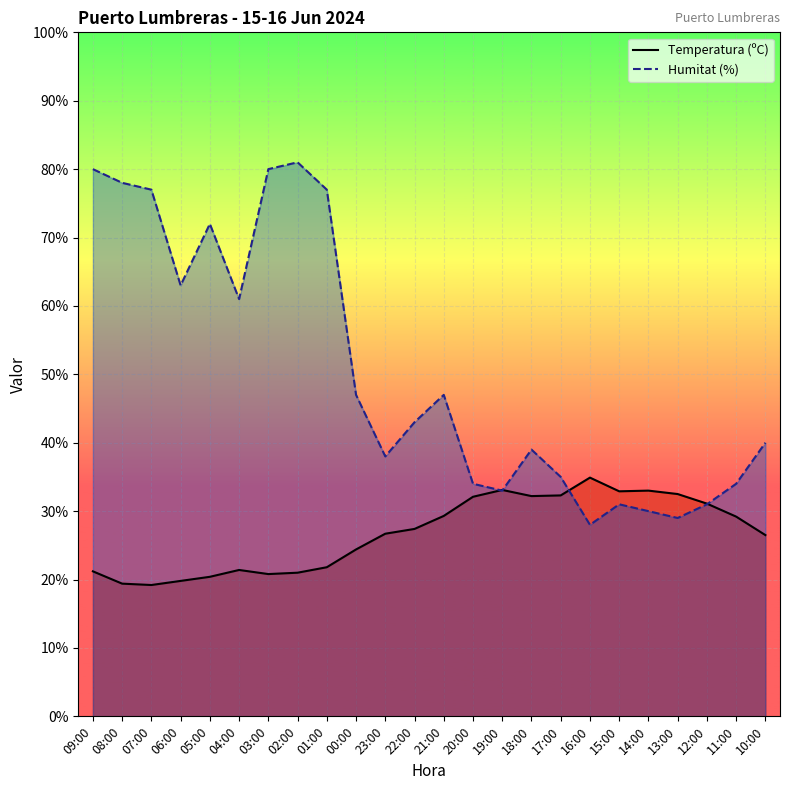

At how many categories does at least one series exceed 44?

11